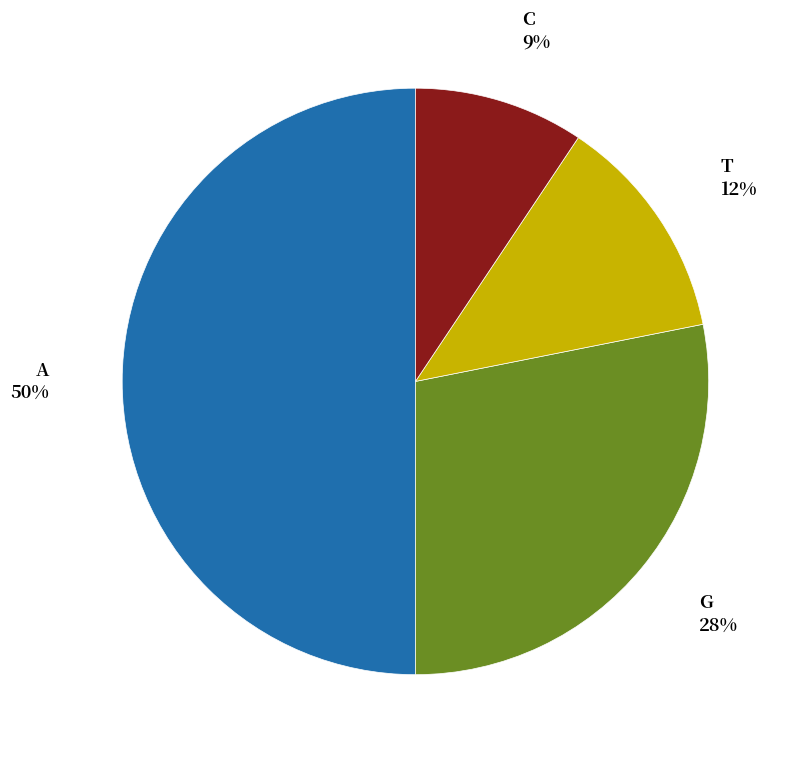

To the nearest percent, what is the difference between the largest and smallest slice percentages?

41%